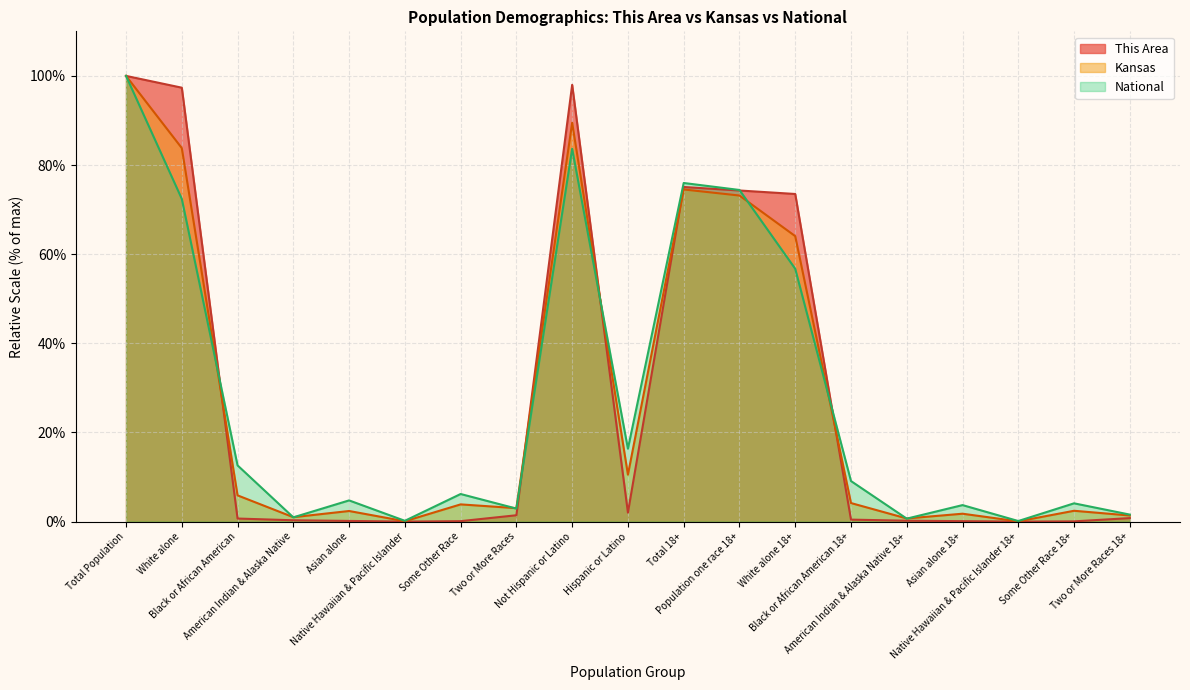

After their last crossing, which series has the higher values: National or Kansas?

National